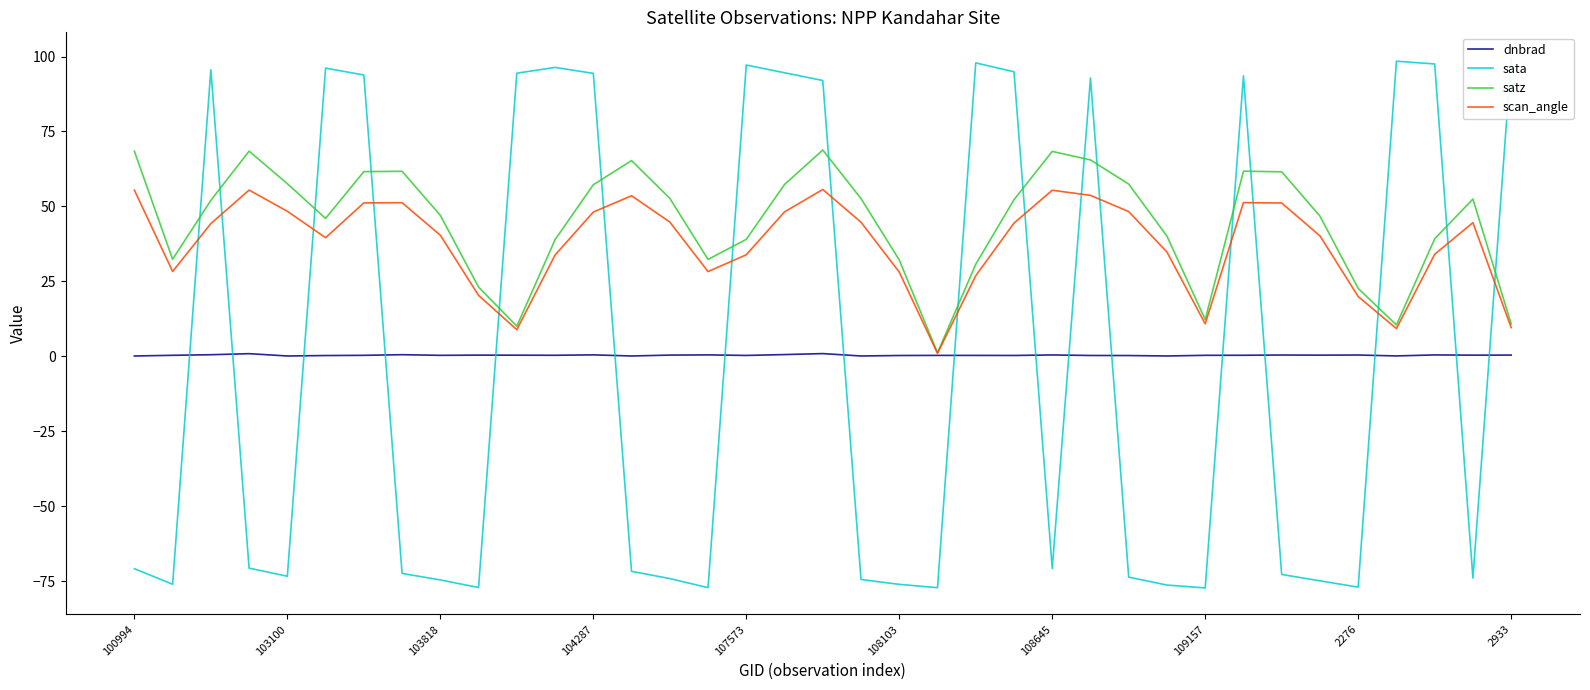

What is the spread (max minus min) of values at 29?

93.2